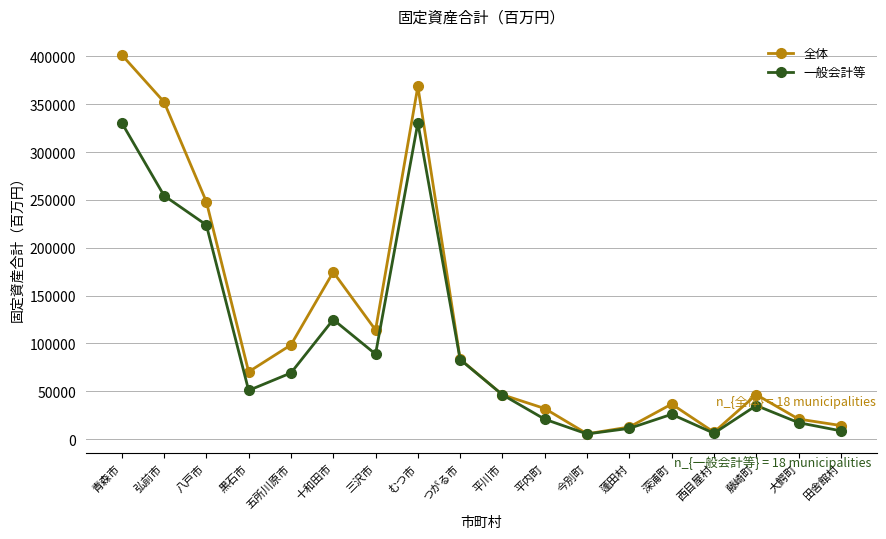

At which category does 全体 reach its first local peak?

十和田市